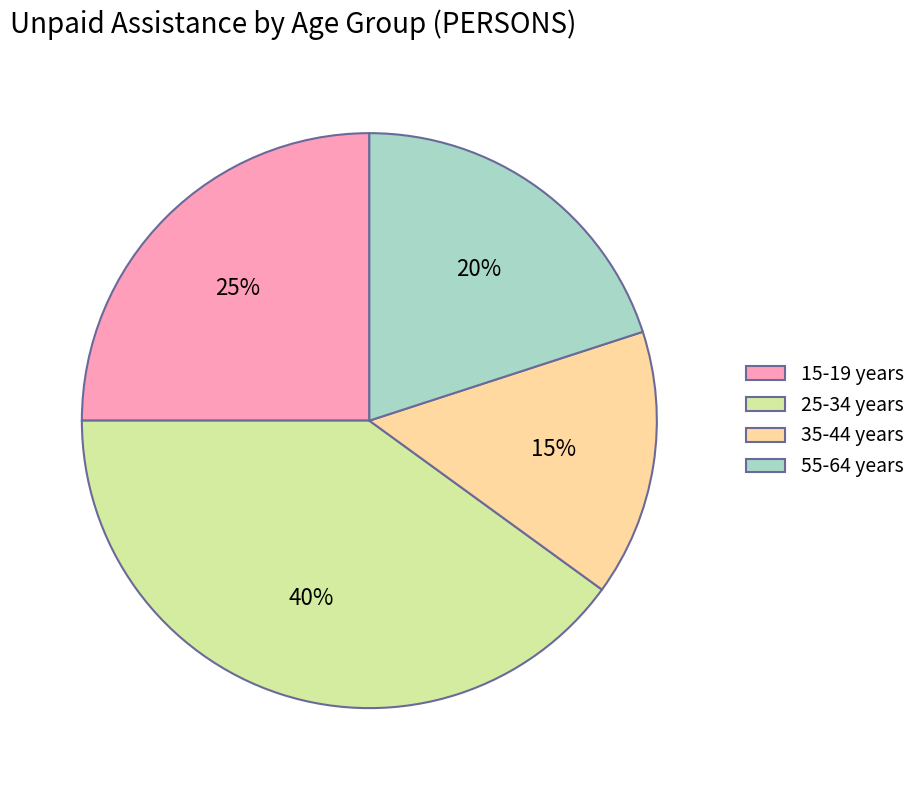

Which slice is the smallest?

35-44 years